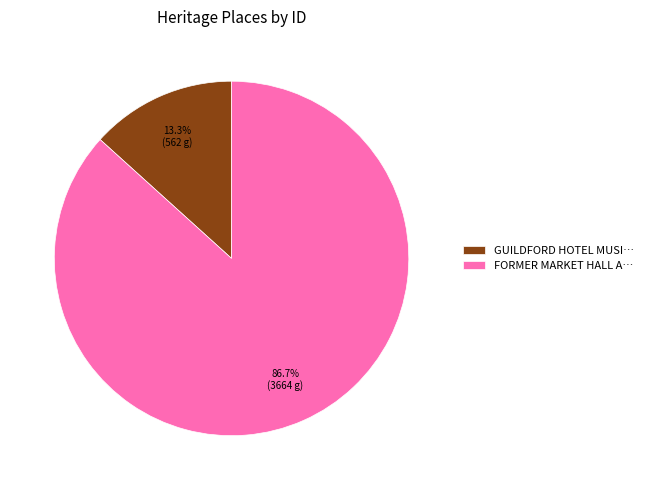

What is the largest slice in the pie chart?

FORMER MARKET HALL A…